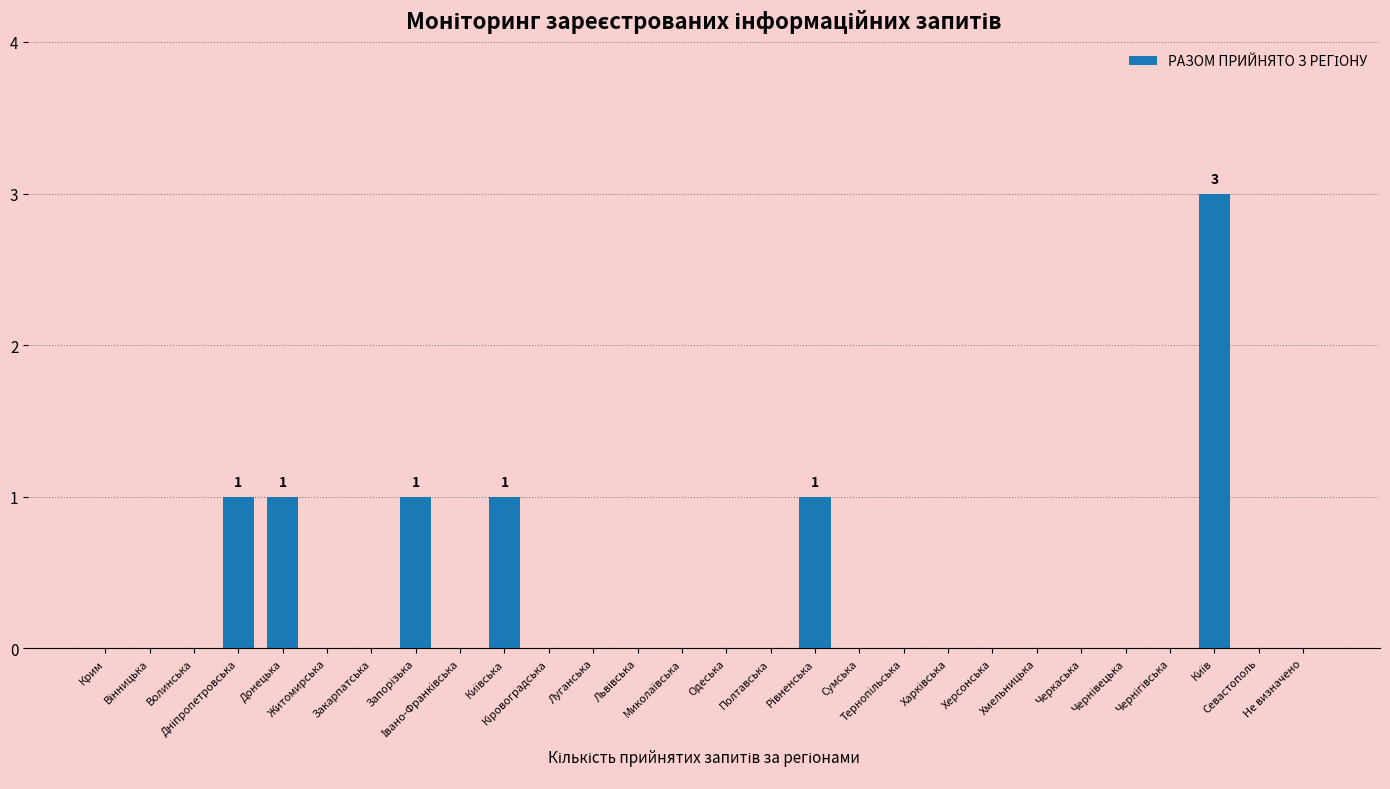

What is the maximum value shown in the chart?

3